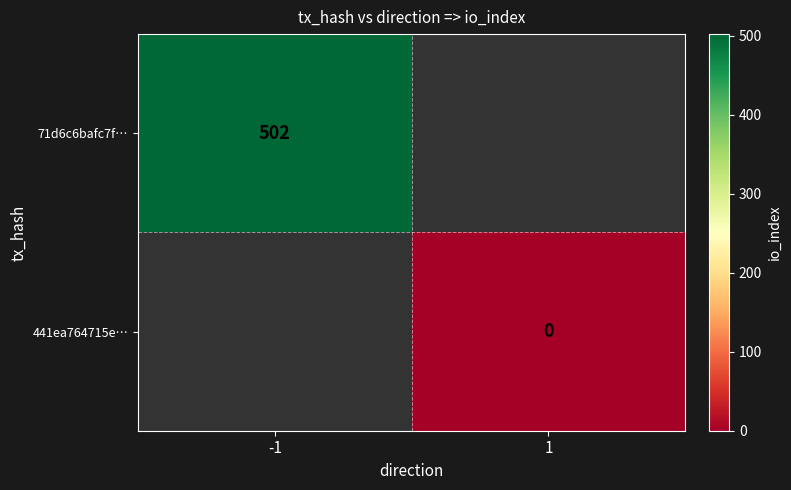

At how many categories does at least one series exceed 75?

1